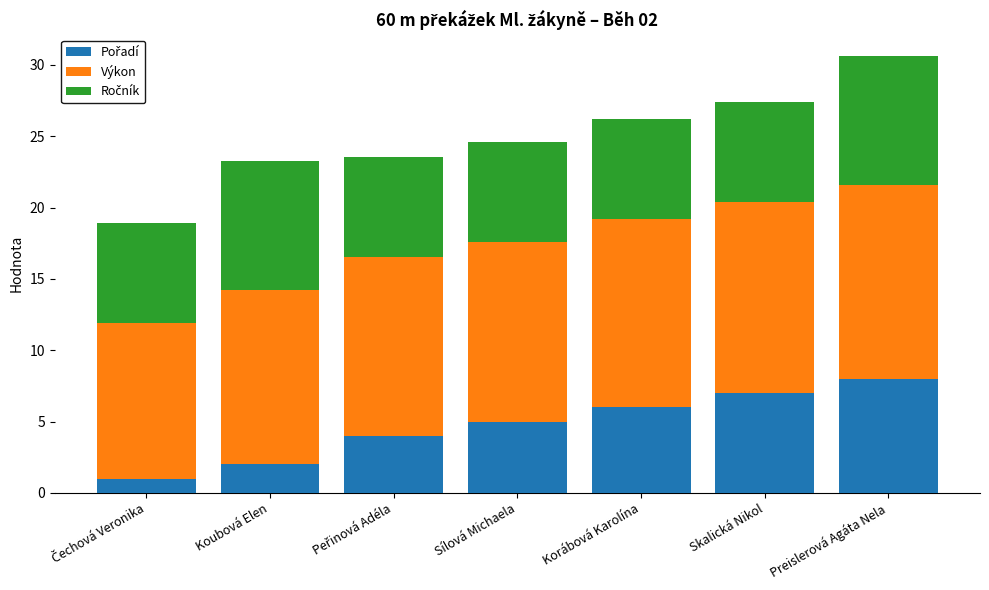

Does the chart contain any negative values?

No